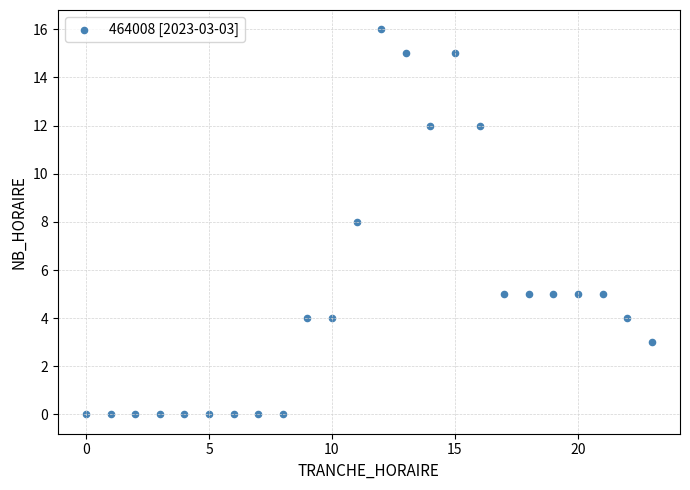

What is the range of Y values (max minus min)?

16